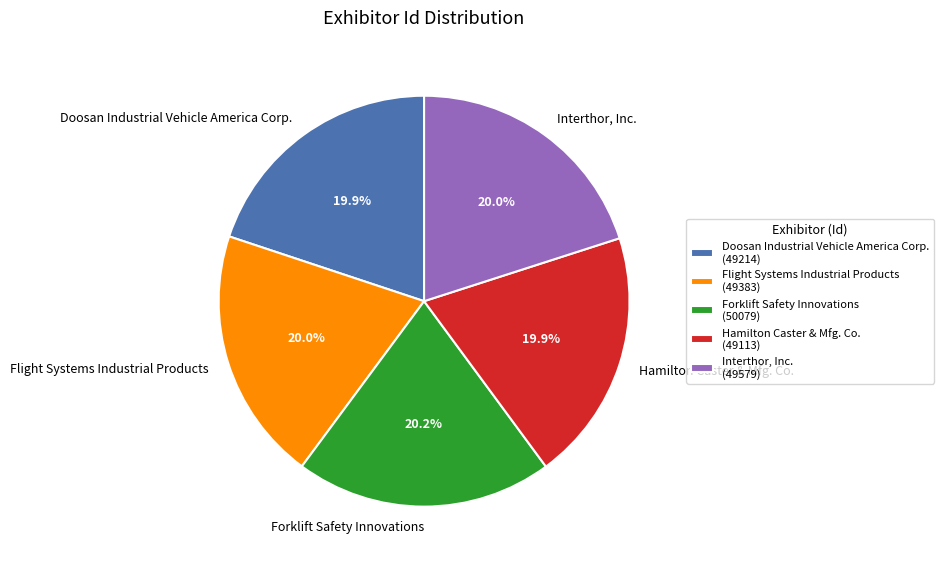

What percentage do Doosan Industrial Vehicle America Corp. and Interthor, Inc. together represent?

39.9%